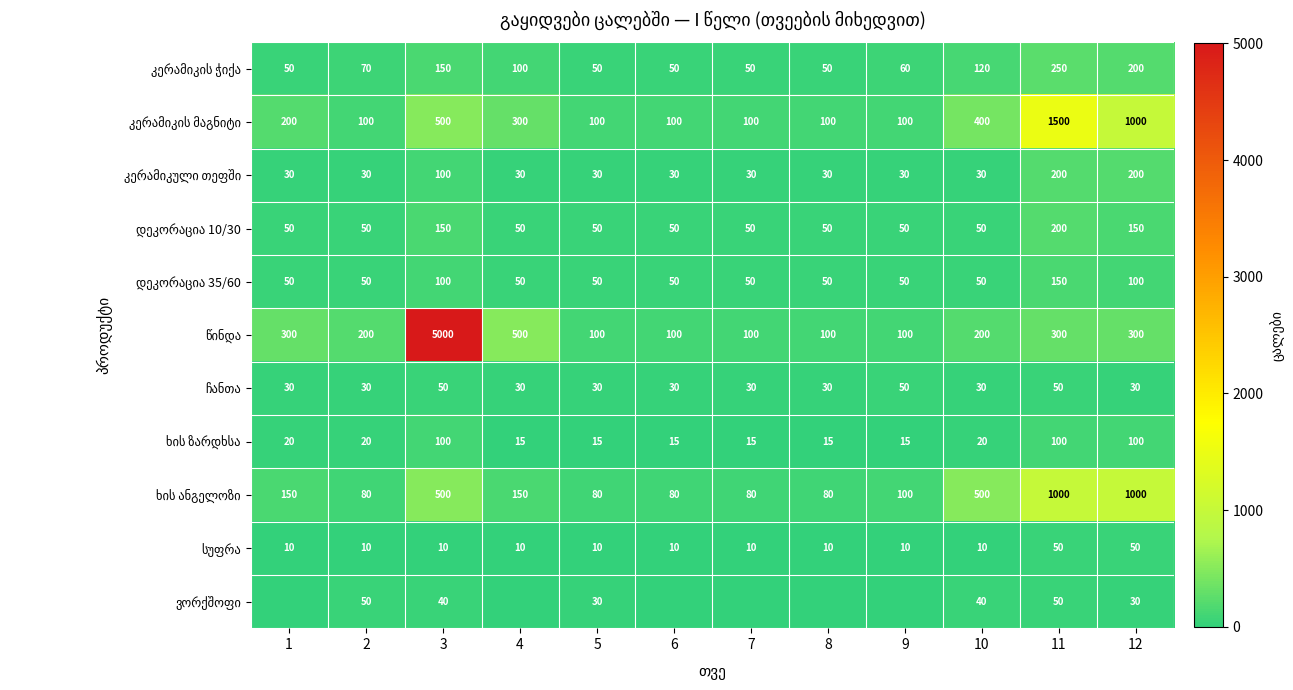

What is the total value across all series at 10?

1450